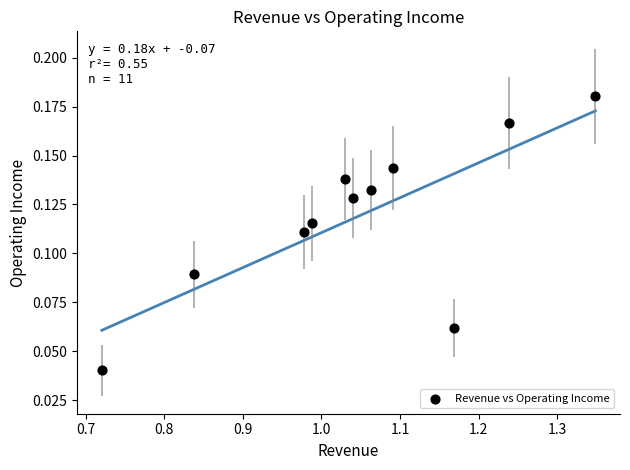

What is the average X value?

1.0